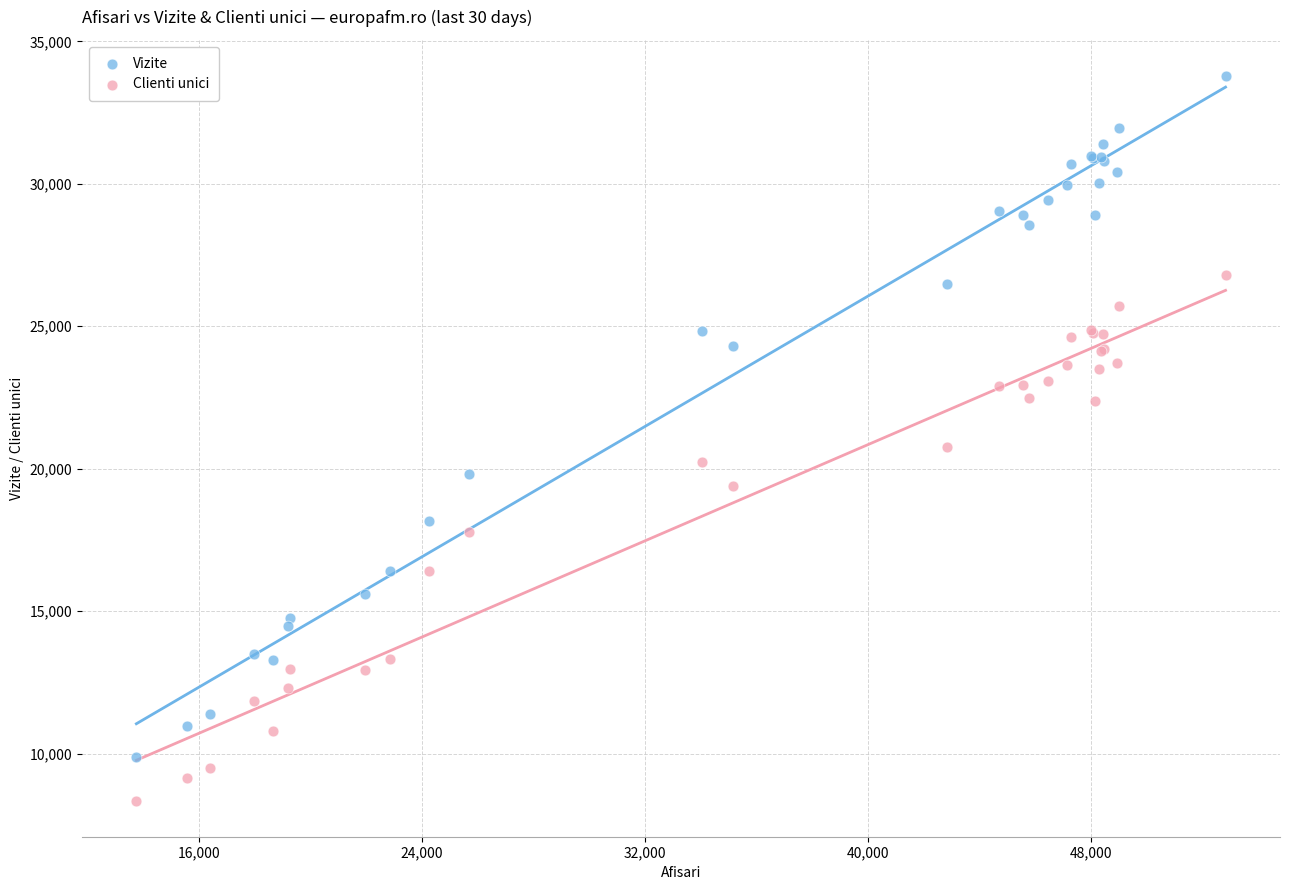

Which series has the largest Y range (max minus min)?

Vizite